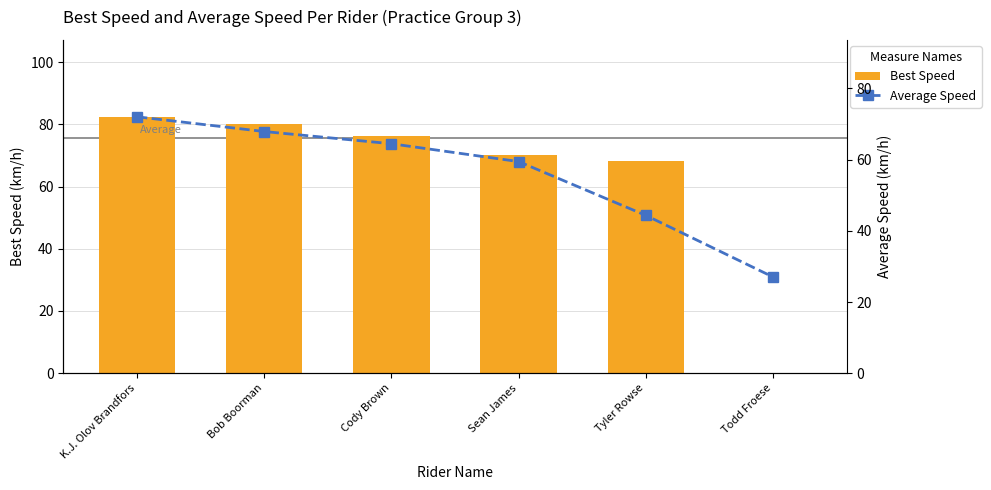

What is the spread (max minus min) of values at Todd Froese?

27.0